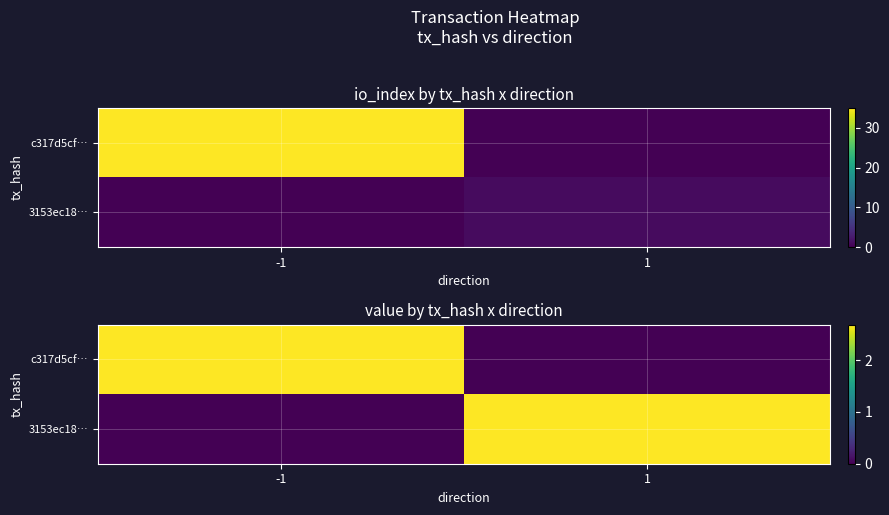

What is the spread (max minus min) of values at -1?

2.7